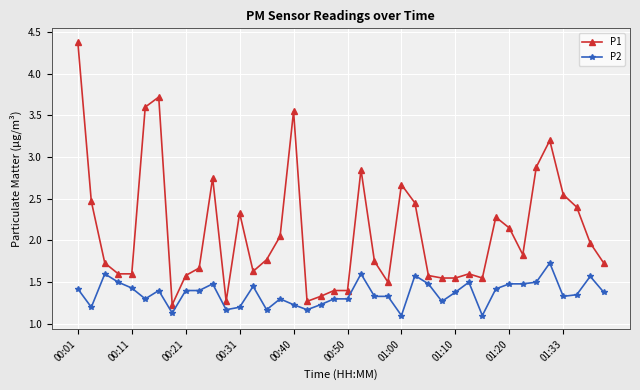

True or false: P2 and P1 intersect in this chart.

False